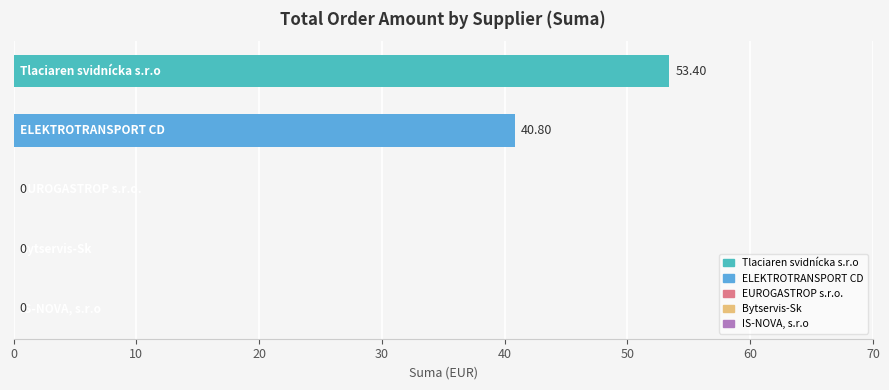

Are the bars horizontal?

Yes